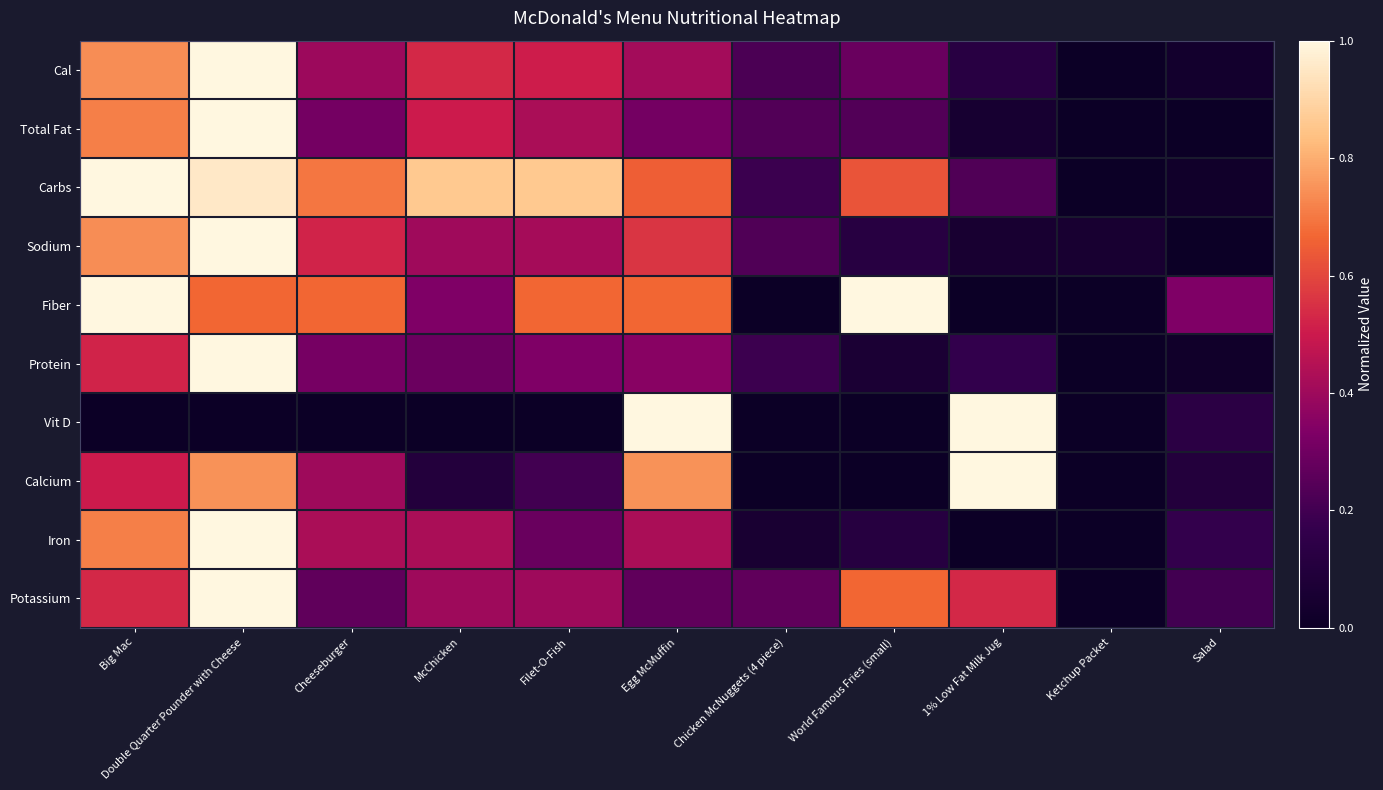

Reading left to right, what are all the values shown in this chart?

Cal: Big Mac=0.7	Double Quarter Pounder with Cheese=1.0	Cheeseburger=0.4	McChicken=0.5	Filet-O-Fish=0.5	Egg McMuffin=0.4	Chicken McNuggets (4 piece)=0.2	World Famous Fries (small)=0.3	1% Low Fat Milk Jug=0.1	Ketchup Packet=0.0	Salad=0.0
Total Fat: Big Mac=0.7	Double Quarter Pounder with Cheese=1.0	Cheeseburger=0.3	McChicken=0.5	Filet-O-Fish=0.4	Egg McMuffin=0.3	Chicken McNuggets (4 piece)=0.2	World Famous Fries (small)=0.2	1% Low Fat Milk Jug=0.0	Ketchup Packet=0.0	Salad=0.0
Carbs: Big Mac=1.0	Double Quarter Pounder with Cheese=1.0	Cheeseburger=0.7	McChicken=0.9	Filet-O-Fish=0.9	Egg McMuffin=0.7	Chicken McNuggets (4 piece)=0.2	World Famous Fries (small)=0.6	1% Low Fat Milk Jug=0.2	Ketchup Packet=0.0	Salad=0.0
Sodium: Big Mac=0.7	Double Quarter Pounder with Cheese=1.0	Cheeseburger=0.5	McChicken=0.4	Filet-O-Fish=0.4	Egg McMuffin=0.6	Chicken McNuggets (4 piece)=0.2	World Famous Fries (small)=0.1	1% Low Fat Milk Jug=0.1	Ketchup Packet=0.1	Salad=0.0
Fiber: Big Mac=1.0	Double Quarter Pounder with Cheese=0.7	Cheeseburger=0.7	McChicken=0.3	Filet-O-Fish=0.7	Egg McMuffin=0.7	Chicken McNuggets (4 piece)=0.0	World Famous Fries (small)=1.0	1% Low Fat Milk Jug=0.0	Ketchup Packet=0.0	Salad=0.3
Protein: Big Mac=0.5	Double Quarter Pounder with Cheese=1.0	Cheeseburger=0.3	McChicken=0.3	Filet-O-Fish=0.3	Egg McMuffin=0.4	Chicken McNuggets (4 piece)=0.2	World Famous Fries (small)=0.1	1% Low Fat Milk Jug=0.2	Ketchup Packet=0.0	Salad=0.0
Vit D: Big Mac=0.0	Double Quarter Pounder with Cheese=0.0	Cheeseburger=0.0	McChicken=0.0	Filet-O-Fish=0.0	Egg McMuffin=1.0	Chicken McNuggets (4 piece)=0.0	World Famous Fries (small)=0.0	1% Low Fat Milk Jug=1.0	Ketchup Packet=0.0	Salad=0.1
Calcium: Big Mac=0.5	Double Quarter Pounder with Cheese=0.7	Cheeseburger=0.4	McChicken=0.1	Filet-O-Fish=0.2	Egg McMuffin=0.7	Chicken McNuggets (4 piece)=0.0	World Famous Fries (small)=0.0	1% Low Fat Milk Jug=1.0	Ketchup Packet=0.0	Salad=0.1
Iron: Big Mac=0.7	Double Quarter Pounder with Cheese=1.0	Cheeseburger=0.4	McChicken=0.4	Filet-O-Fish=0.3	Egg McMuffin=0.4	Chicken McNuggets (4 piece)=0.1	World Famous Fries (small)=0.1	1% Low Fat Milk Jug=0.0	Ketchup Packet=0.0	Salad=0.2
Potassium: Big Mac=0.5	Double Quarter Pounder with Cheese=1.0	Cheeseburger=0.3	McChicken=0.4	Filet-O-Fish=0.4	Egg McMuffin=0.3	Chicken McNuggets (4 piece)=0.3	World Famous Fries (small)=0.7	1% Low Fat Milk Jug=0.5	Ketchup Packet=0.0	Salad=0.2